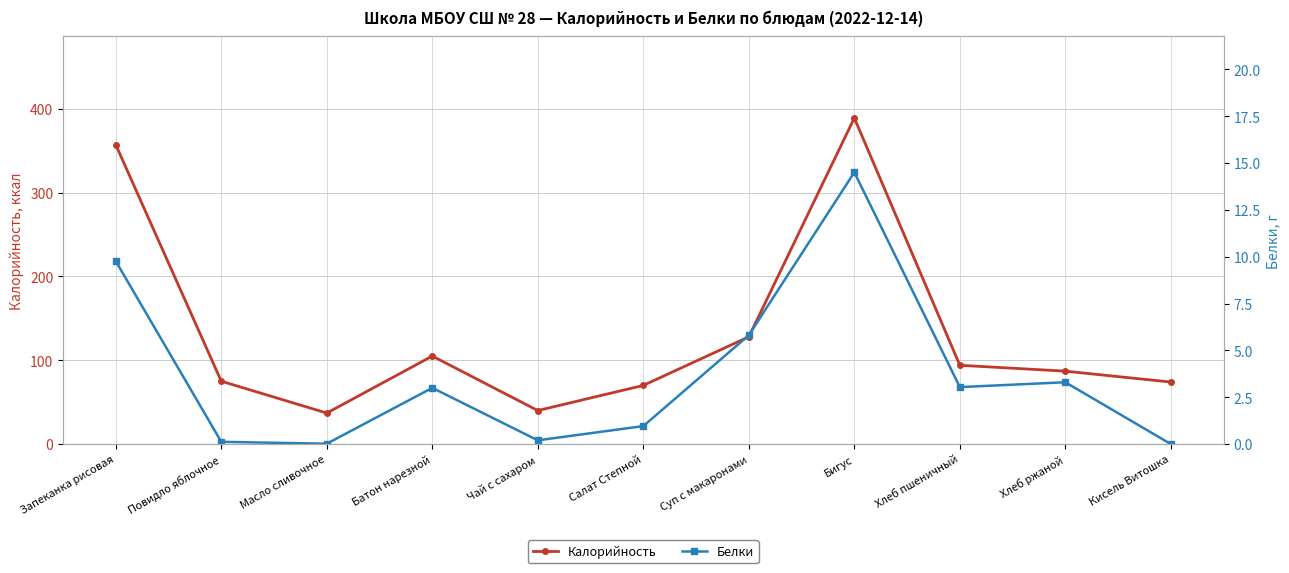

List the series in order of their peak value, highest first.

Калорийность, Белки